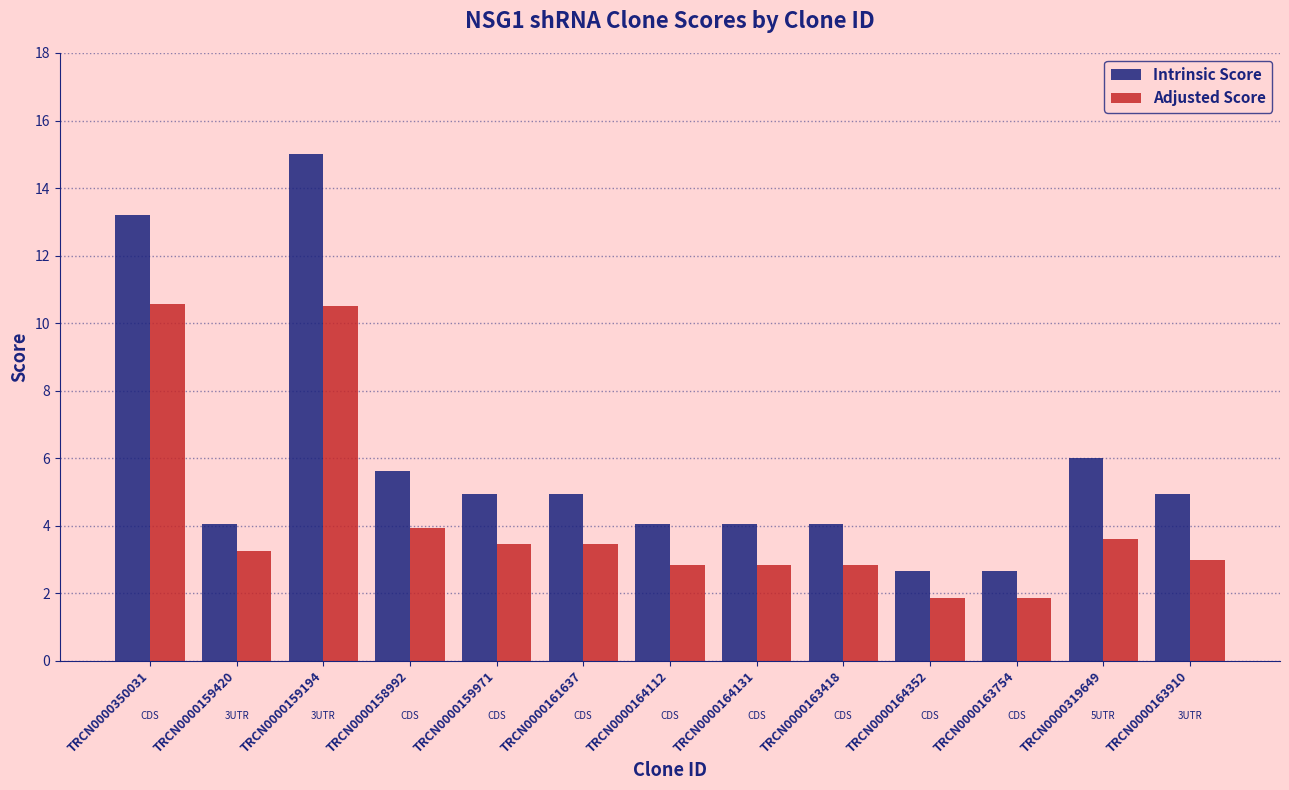

At which label is Intrinsic Score closest to 8?

TRCN0000319649